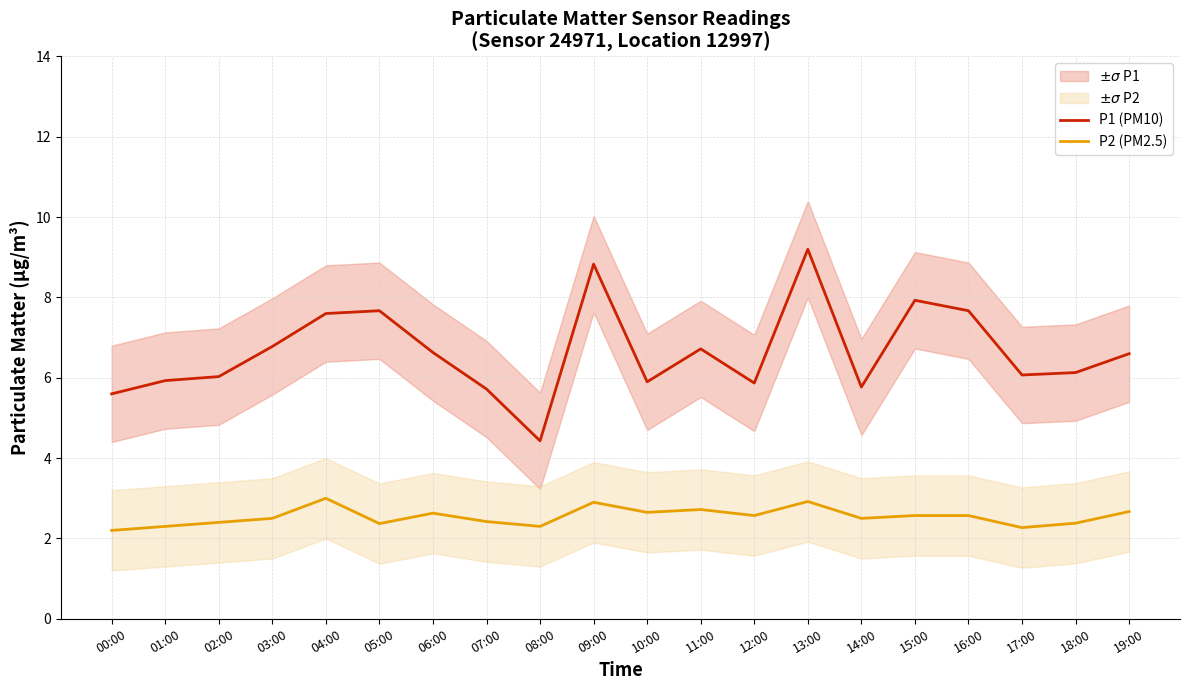

At which label does P1 (PM10) reach its peak?

13:00